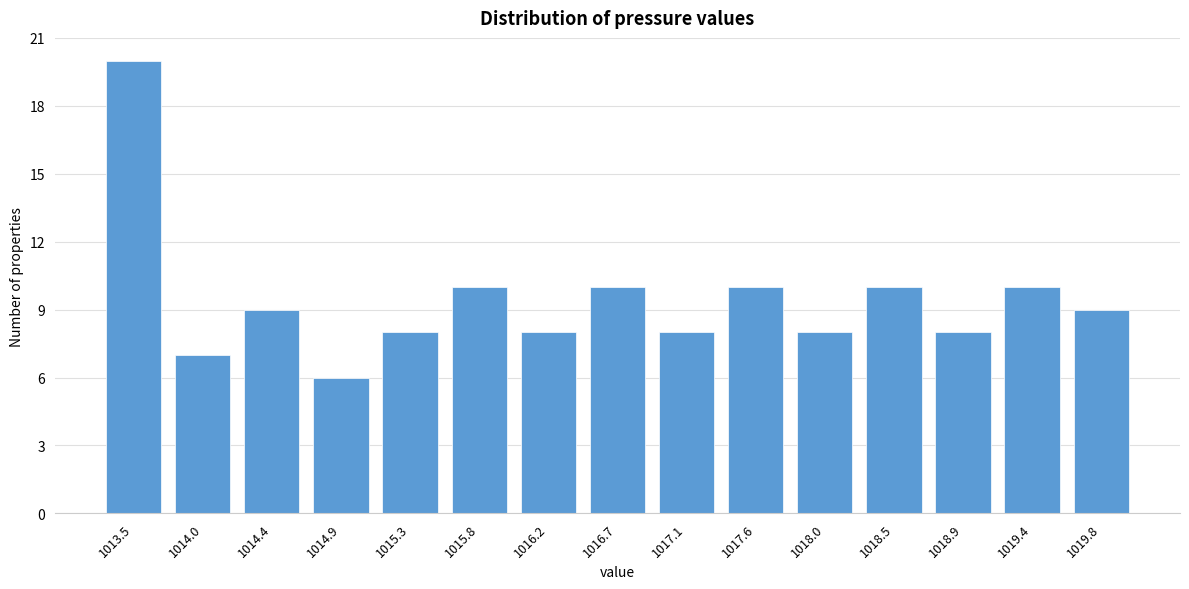

Reading left to right, transcribe all the data shown in this chart.

1013.5=20	1014.0=7	1014.4=9	1014.9=6	1015.3=8	1015.8=10	1016.2=8	1016.7=10	1017.1=8	1017.6=10	1018.0=8	1018.5=10	1018.9=8	1019.4=10	1019.8=9